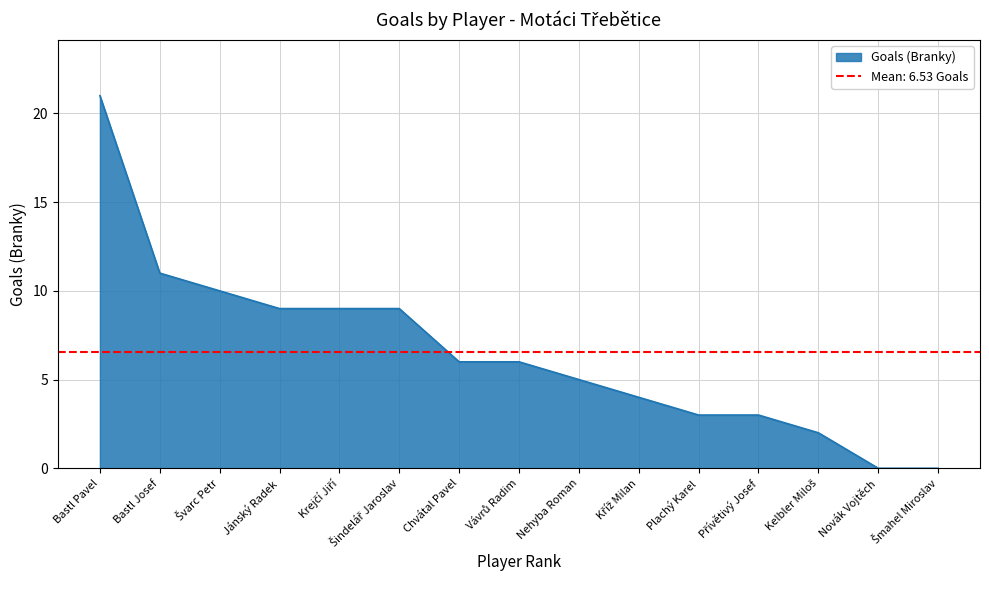

What position from the left is Bastl Josef?

2